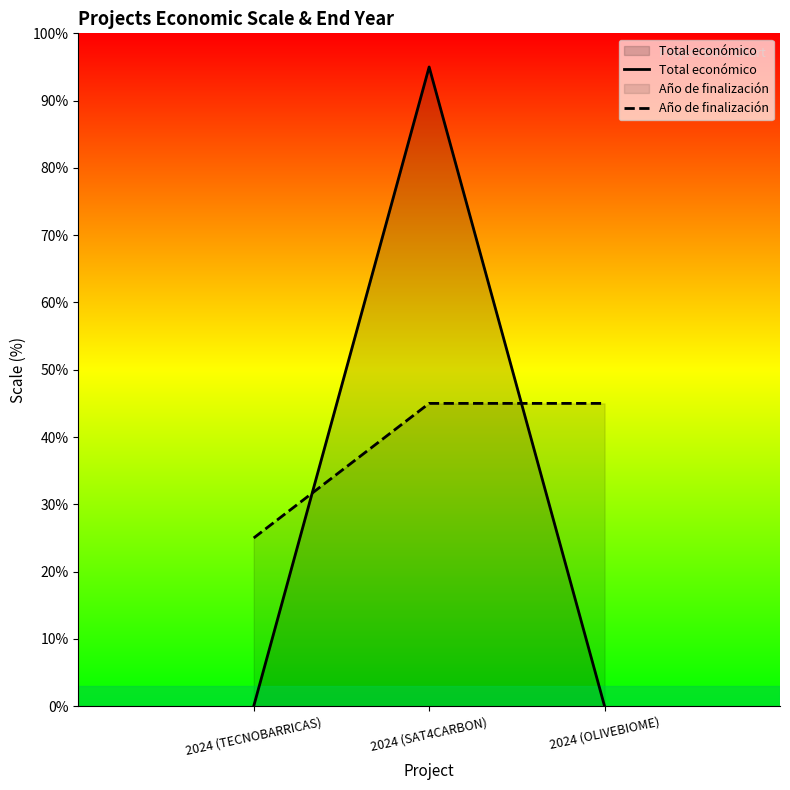

What is the approximate value of Año de finalización at 2024 (OLIVEBIOME)?

45.0